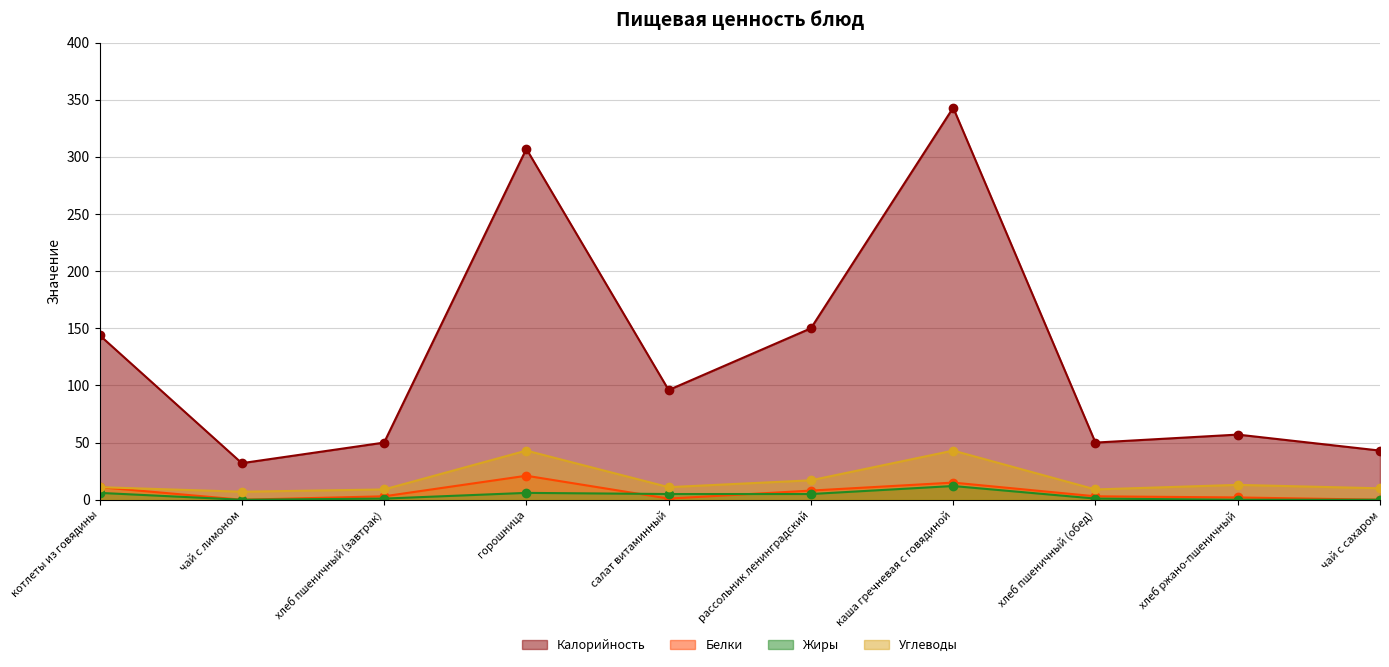

Reading right to left, list all the values displayed in this chart.

Калорийность: чай с сахаром=43	хлеб ржано-пшеничный=57	хлеб пшеничный (обед)=50	каша гречневая с говядиной=343	рассольник ленинградский=150	салат витаминный=96	горошница=307	хлеб пшеничный (завтрак)=50	чай с лимоном=32	котлеты из говядины=144
Белки: чай с сахаром=0	хлеб ржано-пшеничный=2	хлеб пшеничный (обед)=3	каша гречневая с говядиной=15	рассольник ленинградский=8	салат витаминный=1	горошница=21	хлеб пшеничный (завтрак)=3	чай с лимоном=0	котлеты из говядины=11
Жиры: чай с сахаром=0	хлеб ржано-пшеничный=0	хлеб пшеничный (обед)=1	каша гречневая с говядиной=12	рассольник ленинградский=5	салат витаминный=5	горошница=6	хлеб пшеничный (завтрак)=1	чай с лимоном=0	котлеты из говядины=6
Углеводы: чай с сахаром=10	хлеб ржано-пшеничный=13	хлеб пшеничный (обед)=9	каша гречневая с говядиной=43	рассольник ленинградский=17	салат витаминный=11	горошница=43	хлеб пшеничный (завтрак)=9	чай с лимоном=7	котлеты из говядины=11